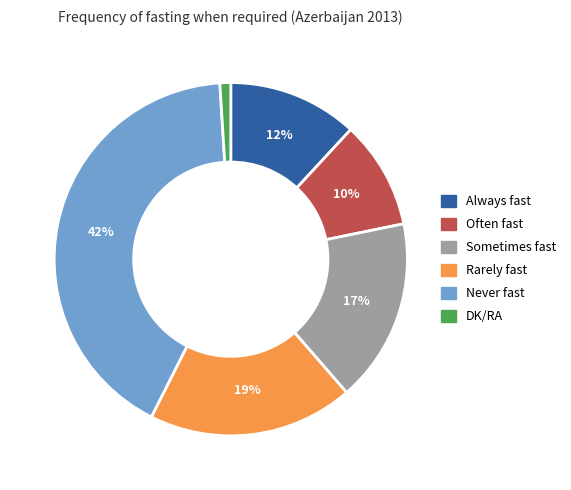

The Always fast slice represents 1% of the pie. True or false?

False